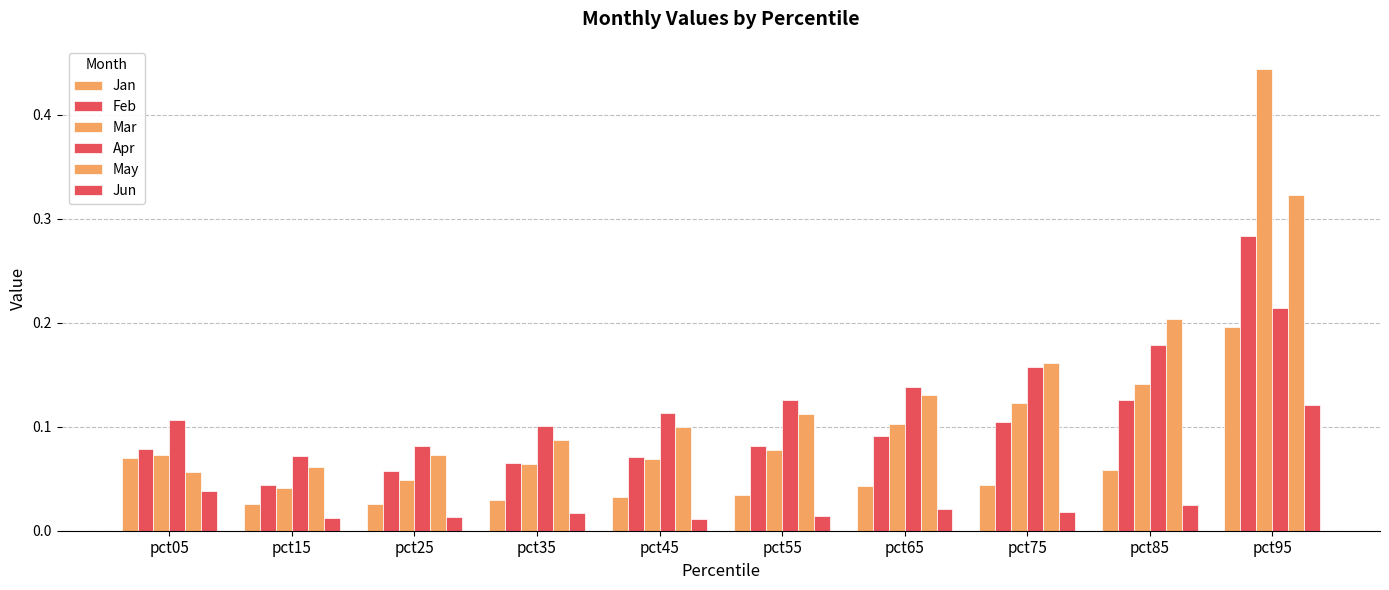

How many groups of bars are there?

10